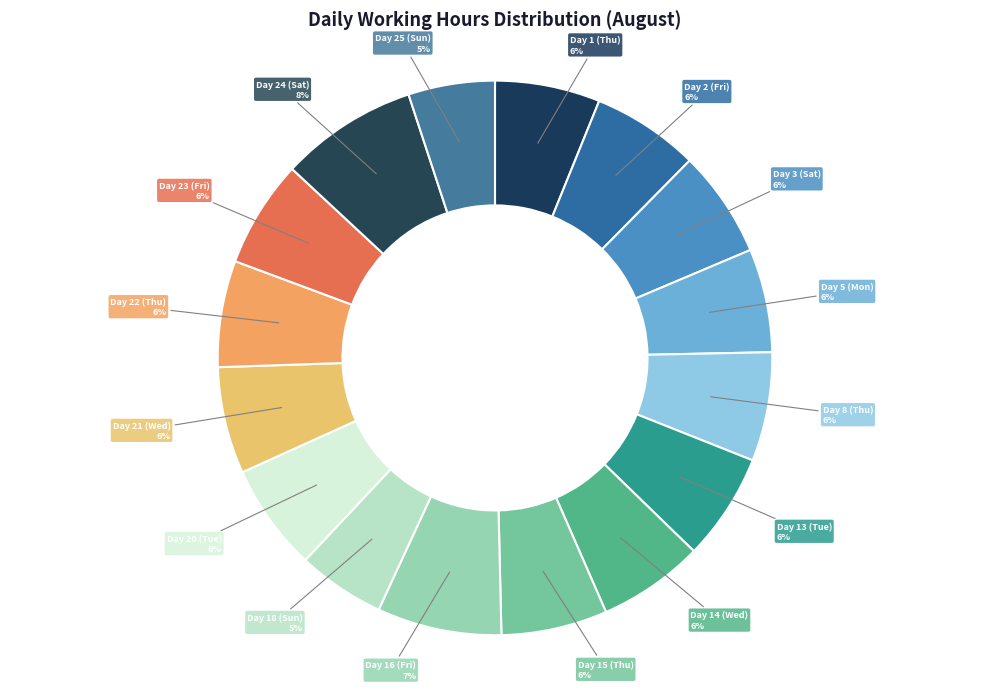

Rank the categories by value from highest to lowest.

Day 24 (Sat), Day 16 (Fri), Day 8 (Thu), Day 23 (Fri), Day 2 (Fri), Day 3 (Sat), Day 13 (Tue), Day 20 (Tue), Day 21 (Wed), Day 22 (Thu), Day 15 (Thu), Day 14 (Wed), Day 1 (Thu), Day 5 (Mon), Day 18 (Sun), Day 25 (Sun)